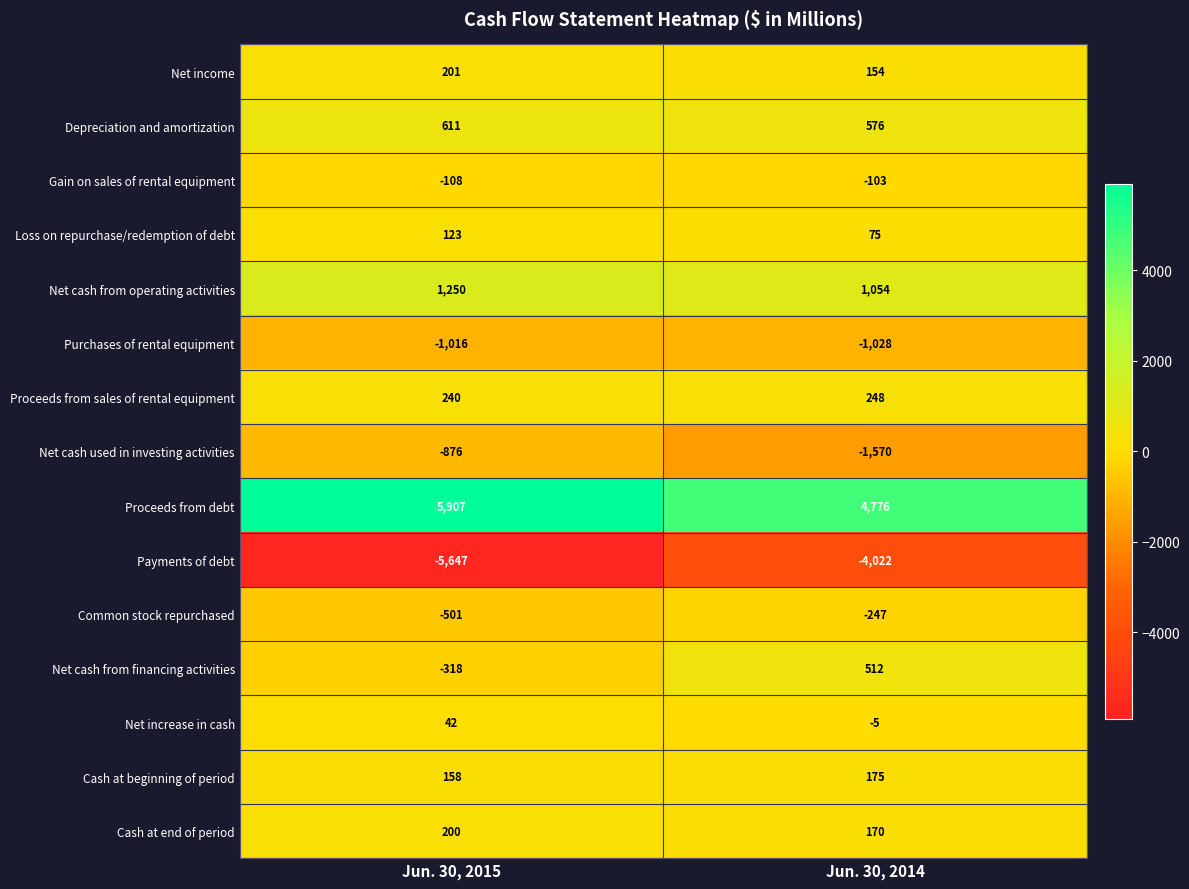

What is the difference between the maximum and minimum values in the Net income series?

47